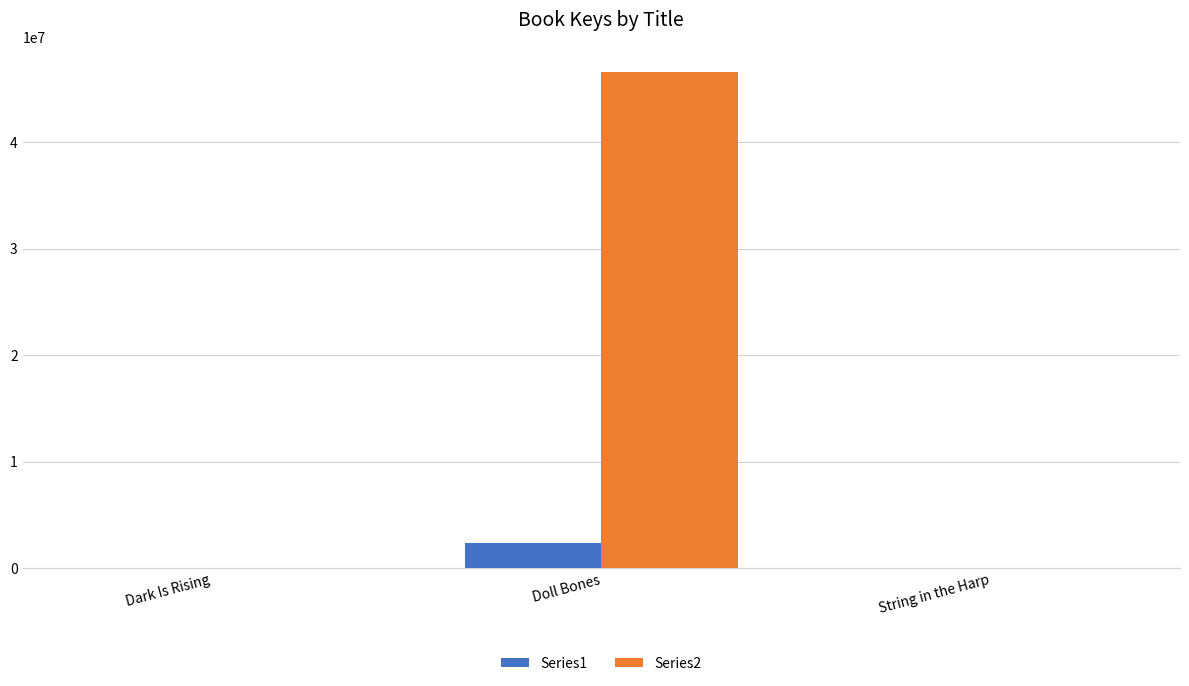

Which series has the largest total across all categories?

Series2